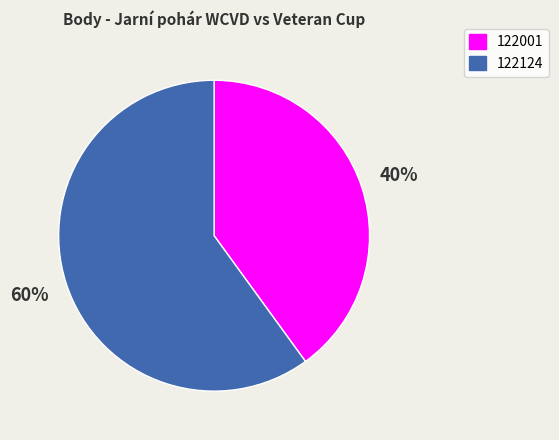

Rank the categories by value from lowest to highest.

122001, 122124